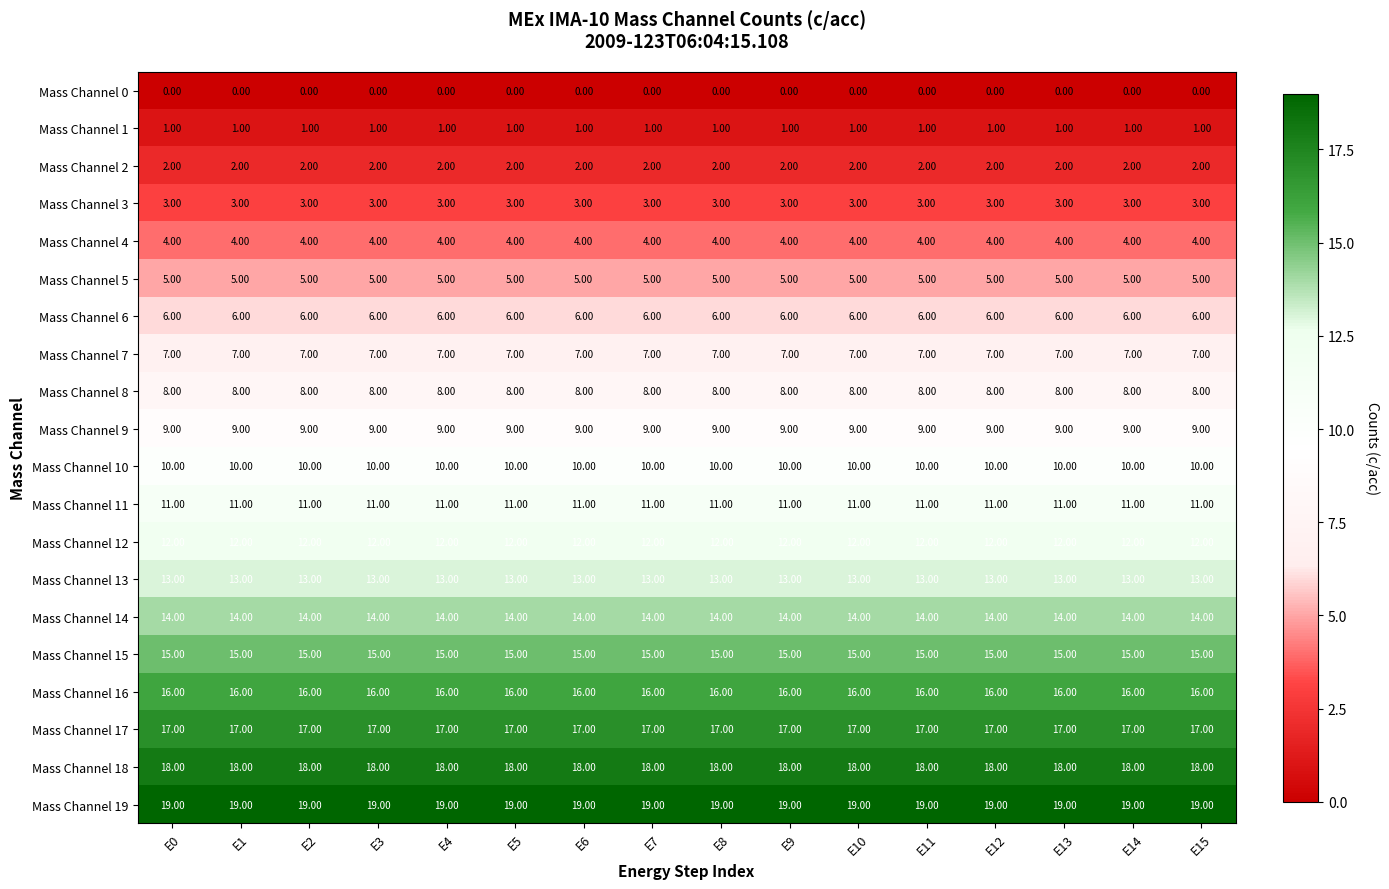

What is the total value across all series at E1?

190